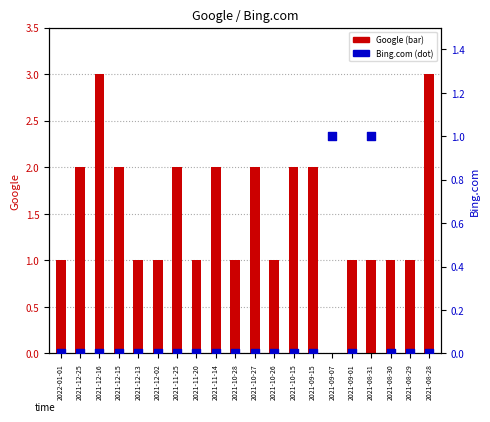

What is the total value across all series at 2021-10-15?

2